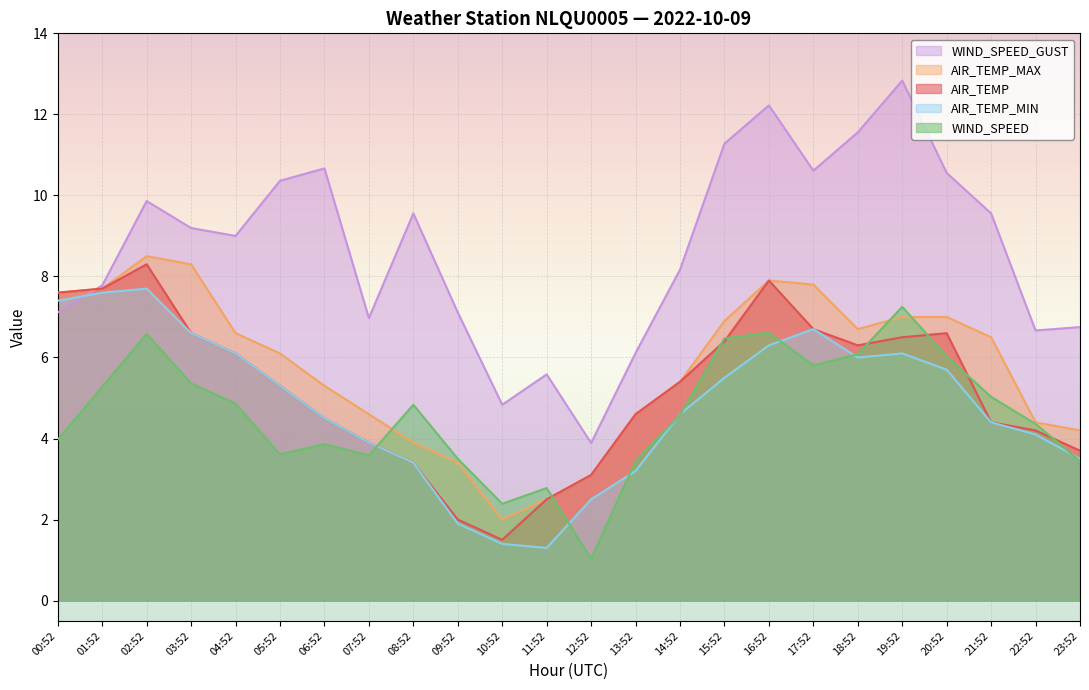

List the series in order of their peak value, lowest first.

WIND_SPEED, AIR_TEMP_MIN, AIR_TEMP, AIR_TEMP_MAX, WIND_SPEED_GUST